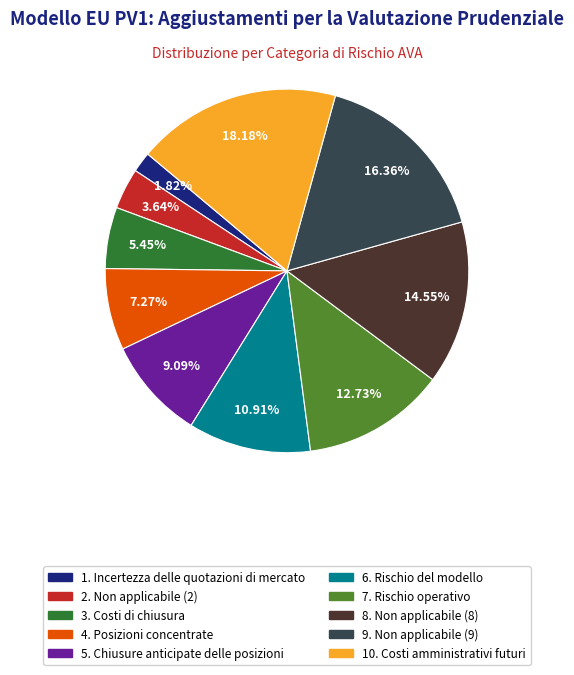

Is there a majority slice in this chart?

No